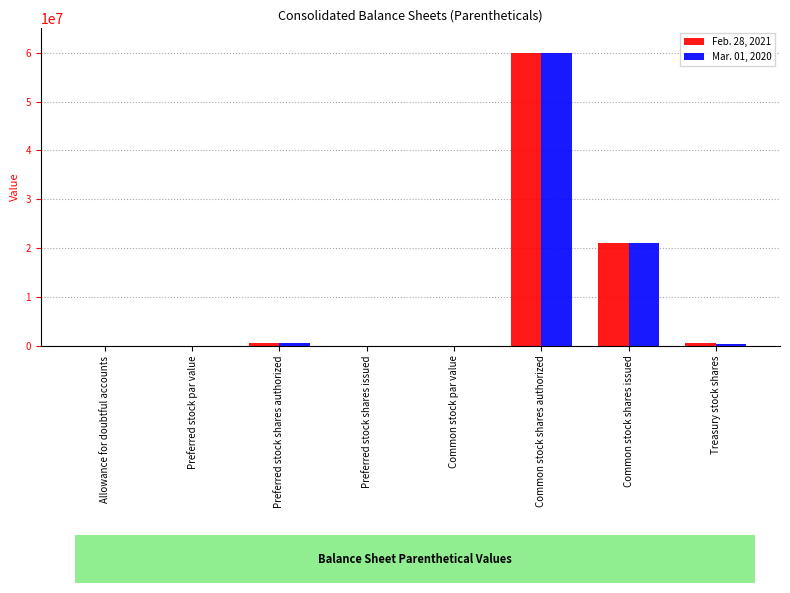

At which category is the sum across all series the highest?

Common stock shares authorized